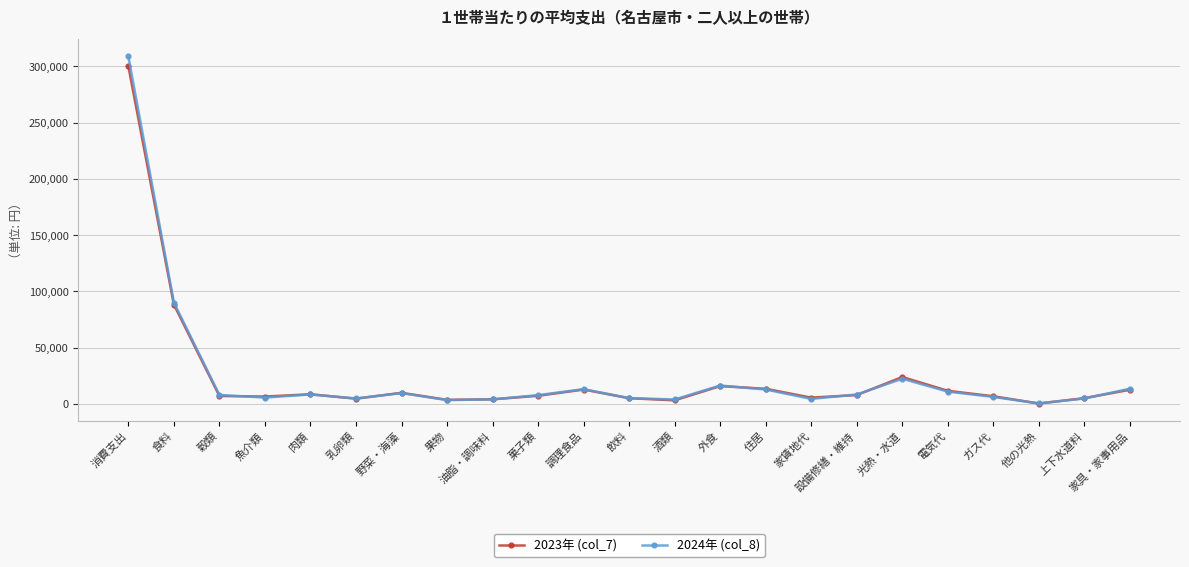

What position from the left is 魚介類?

4